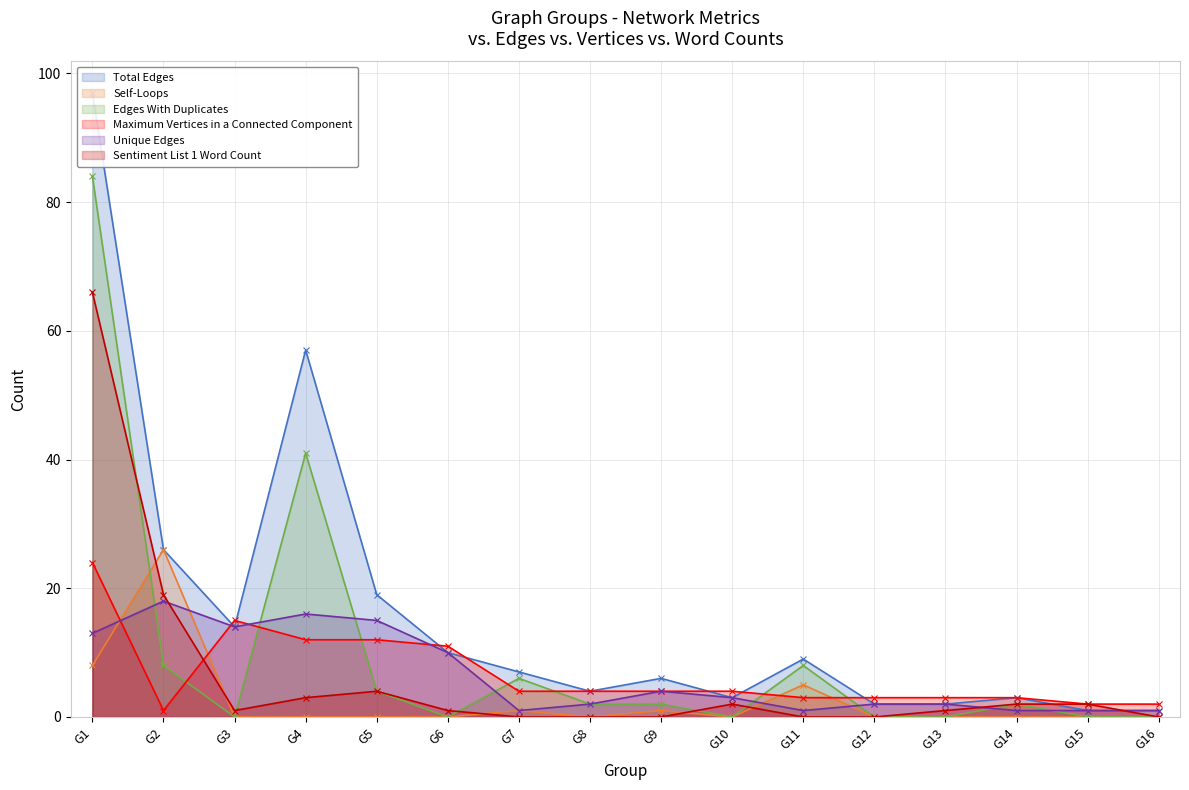

Where does the Sentiment List 1 Word Count series first go above 1?

G1